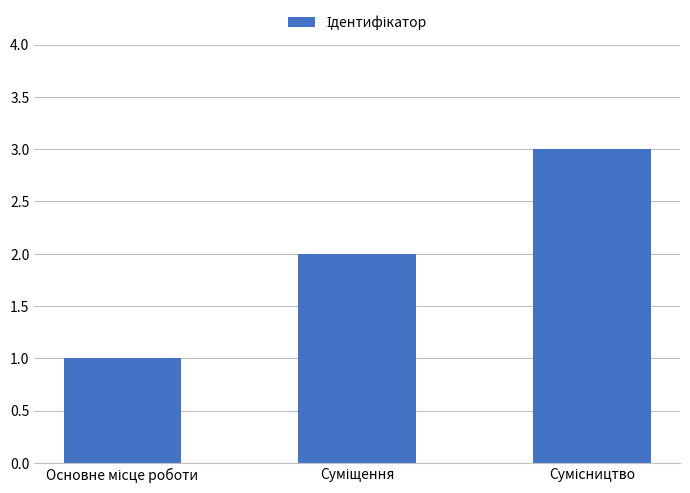

What is the maximum value shown in the chart?

3